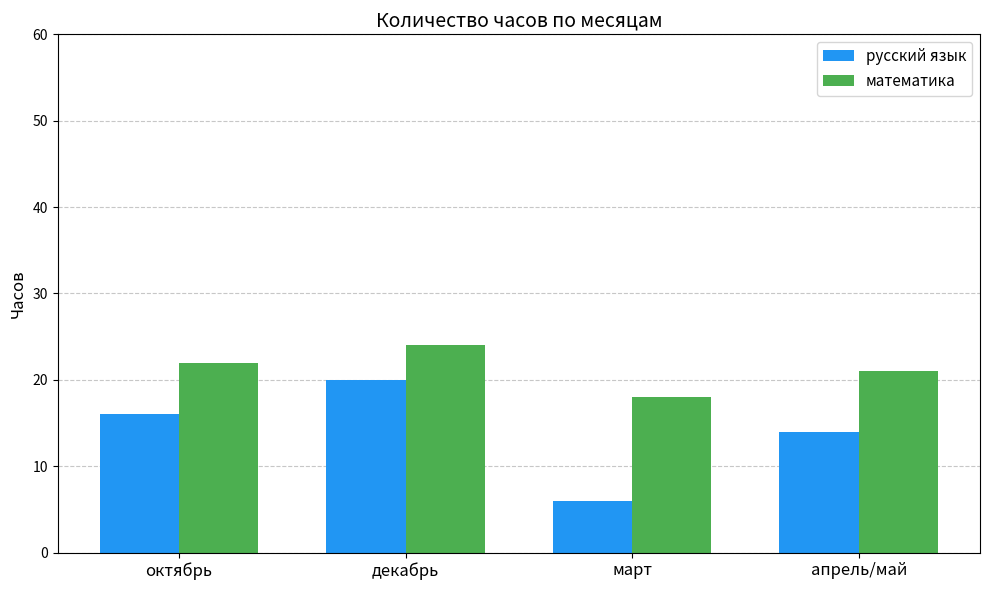

At which label does математика reach its minimum?

март